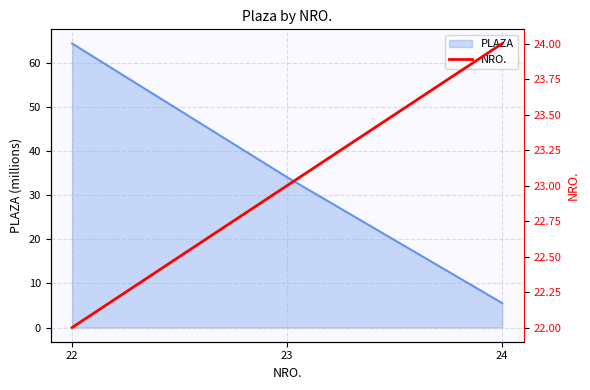

What is the maximum value for PLAZA?

64.3